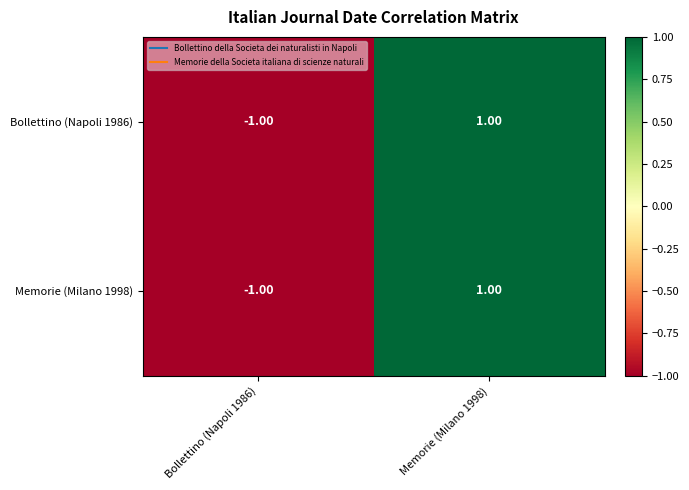

How many data points does each series have?

2